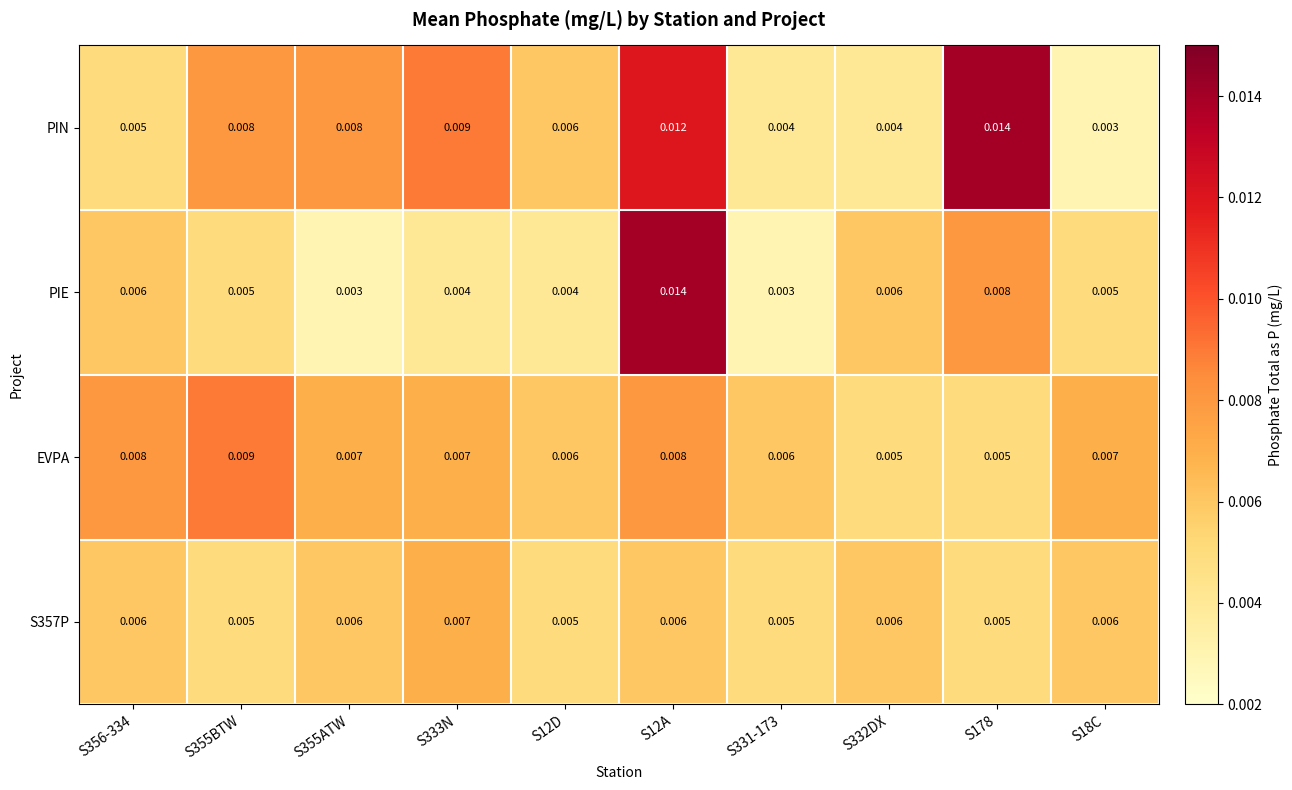

Count the number of data series in this chart.

4